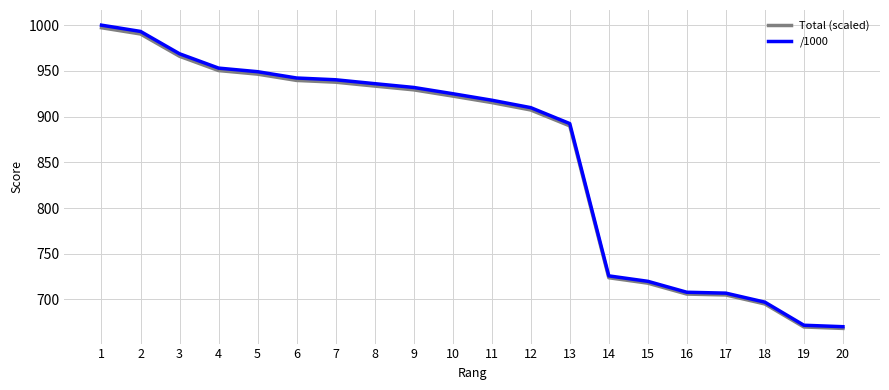

What is the smallest value displayed?

668.3